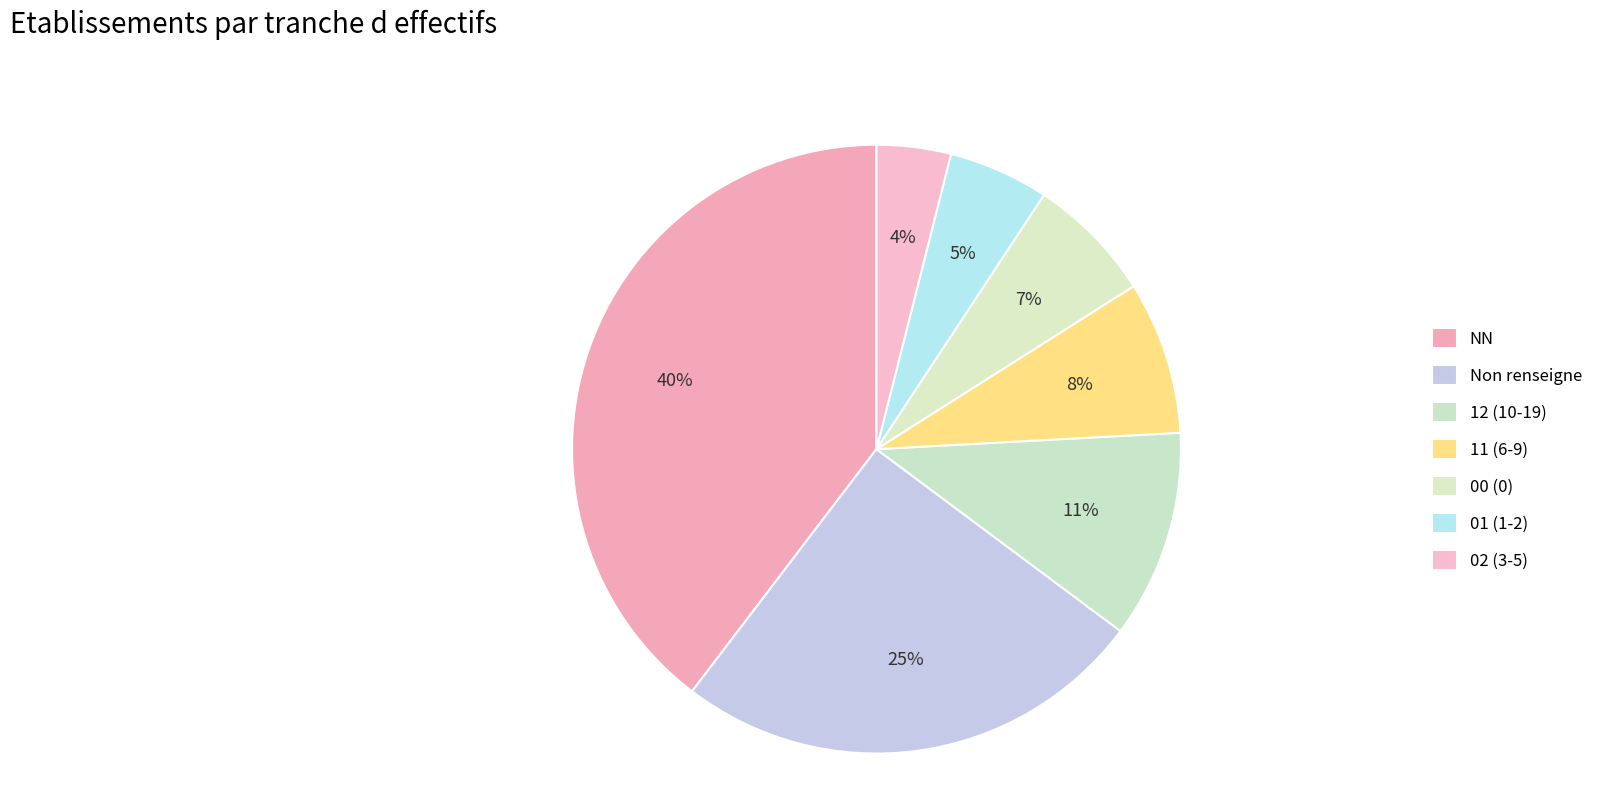

Count the number of slices in the pie.

7